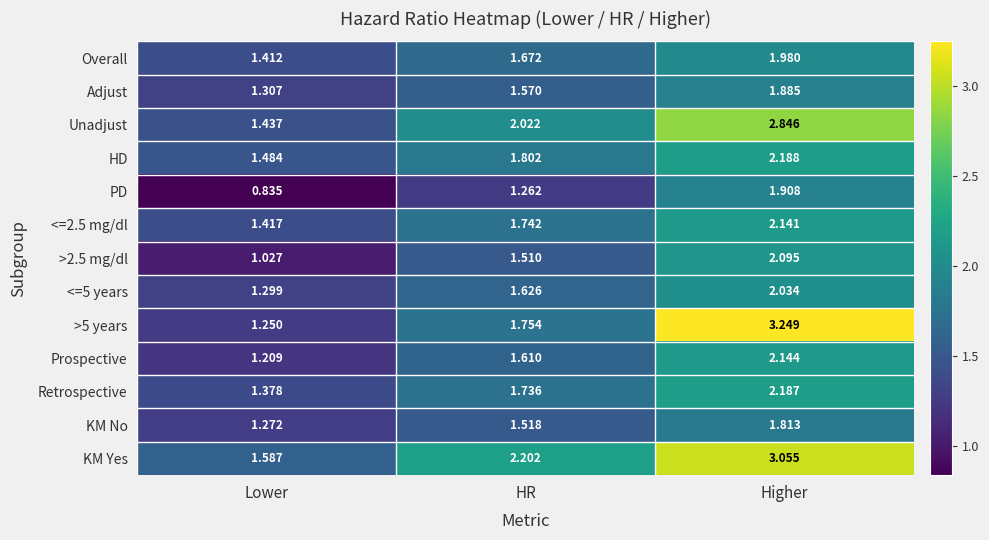

Rank the categories by KM No value from highest to lowest.

Higher, HR, Lower